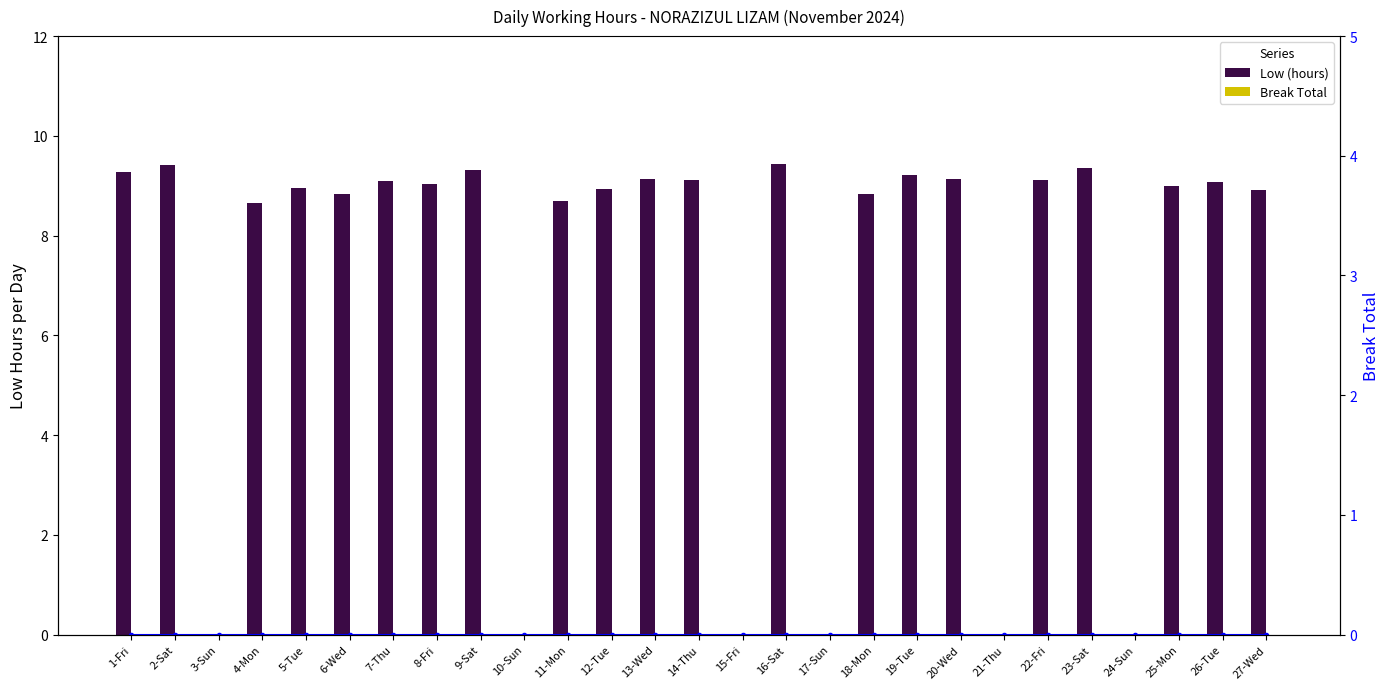

At which label is Low (hours) closest to 4?

3-Sun